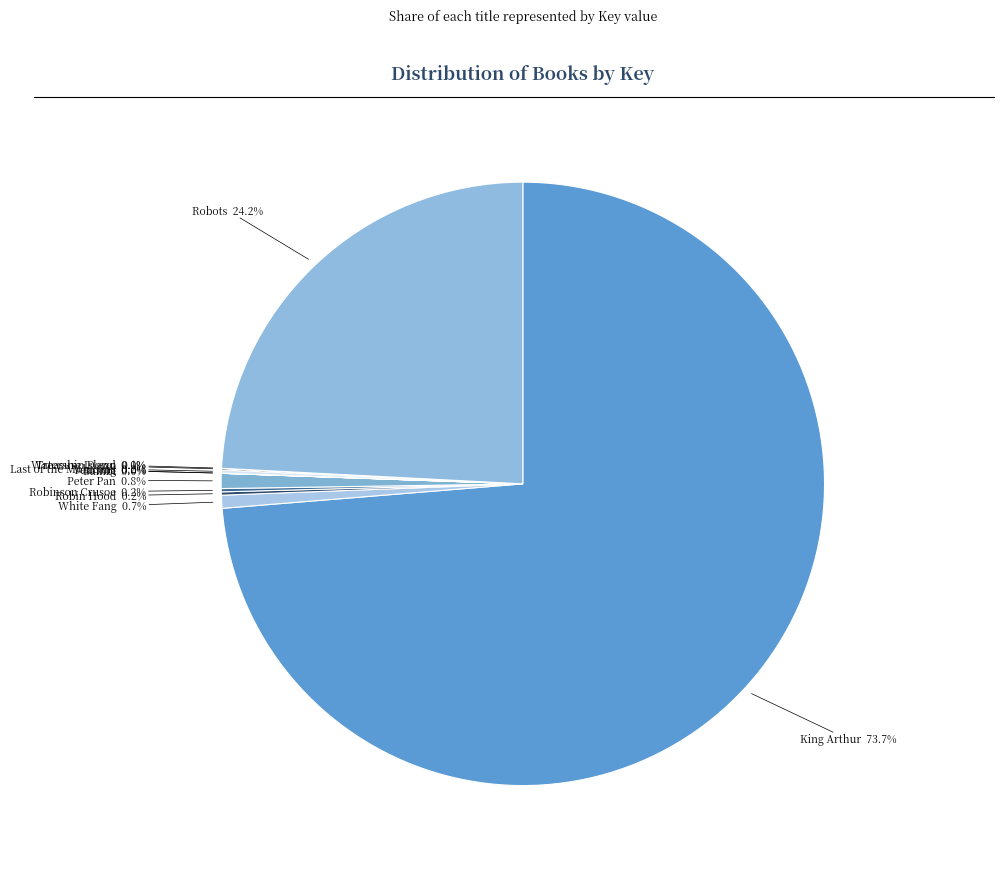

What is the smallest slice in the pie chart?

Bambi